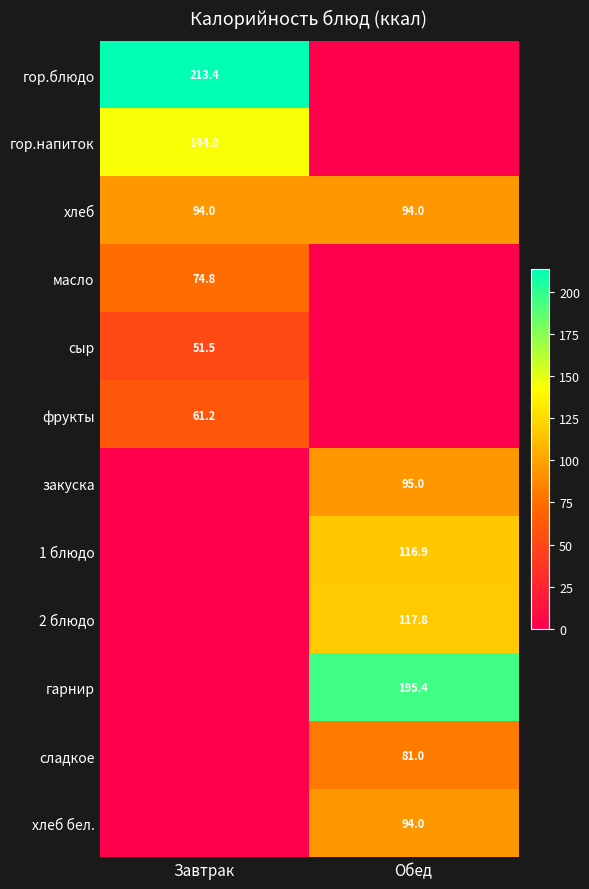

True or false: фрукты has a value of 41.8 at Завтрак.

False